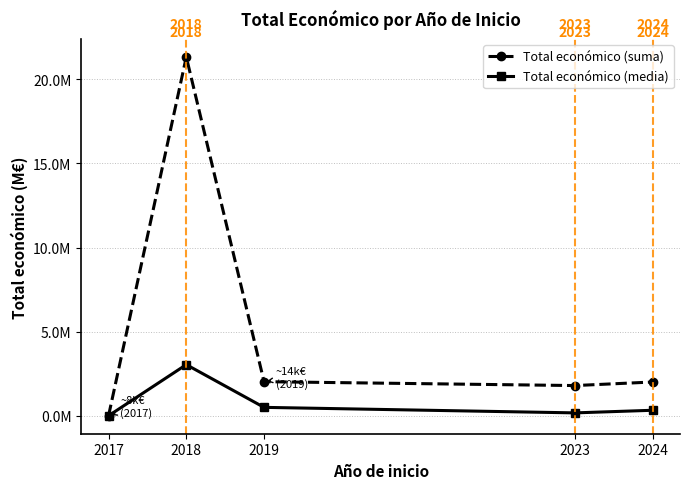

How many interior local peaks does the Total económico (media) series have?

1